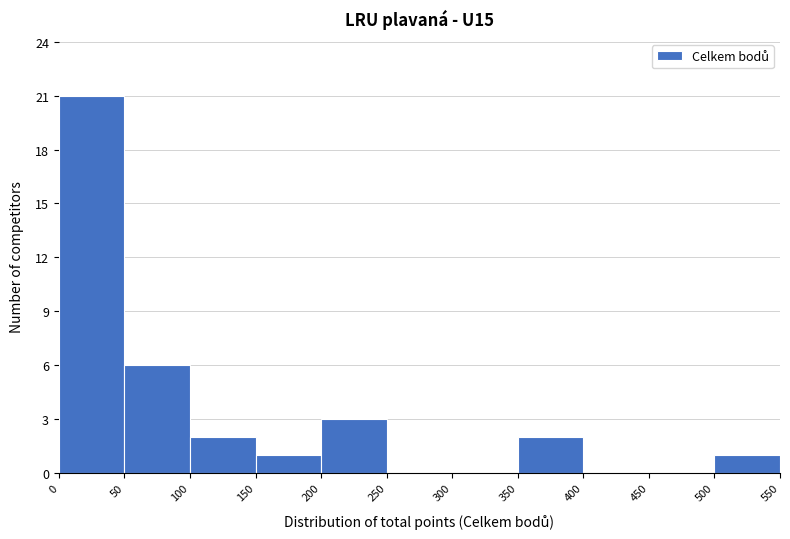

Which range on the x-axis has the tallest bar?

0 to 50